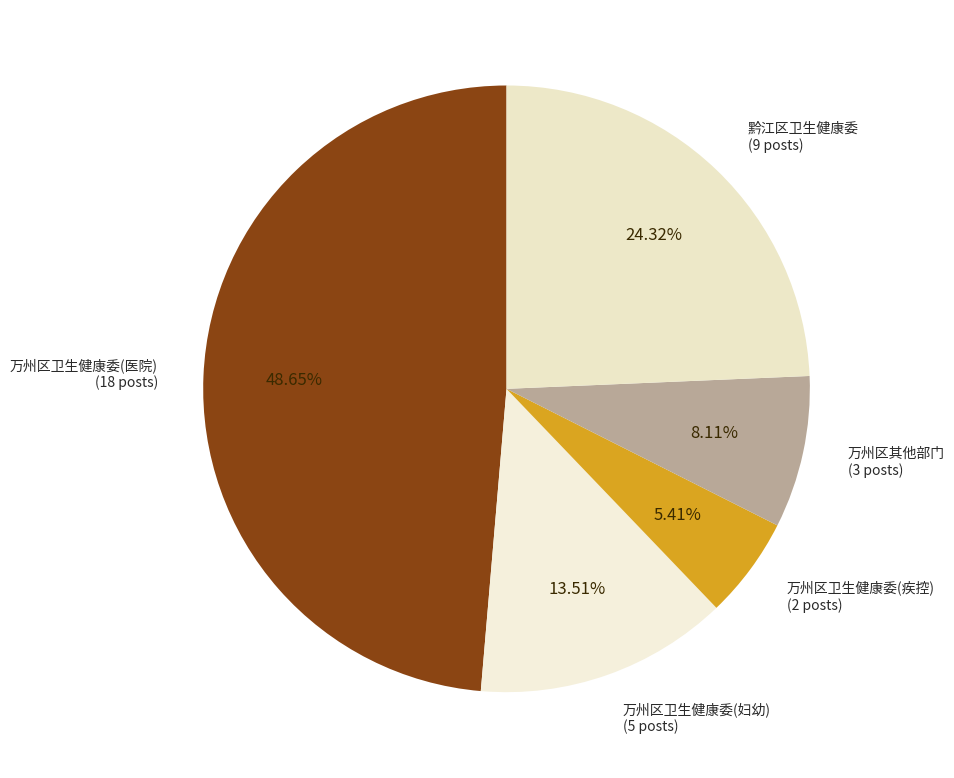

What is the ratio of the value at 万州区其他部门 to the value at 万州区卫生健康委(疾控)?

1.5